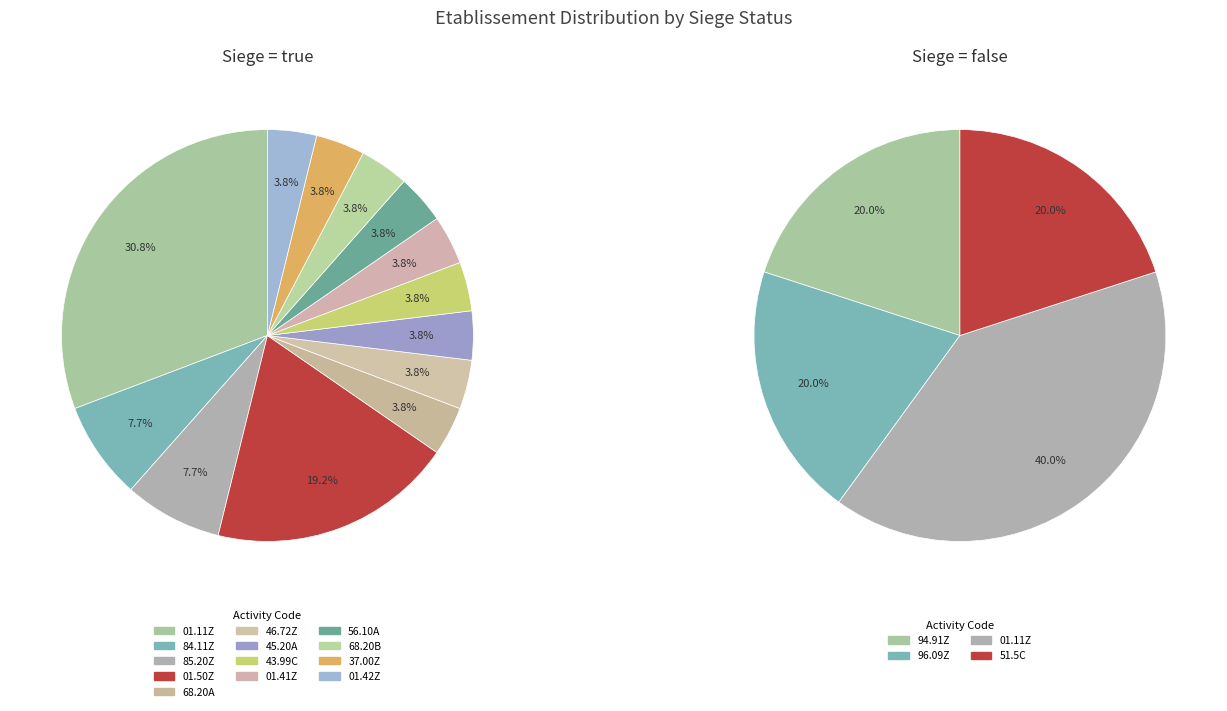

To the nearest percent, what is the combined percentage of 85.20Z and 37.00Z?

12%